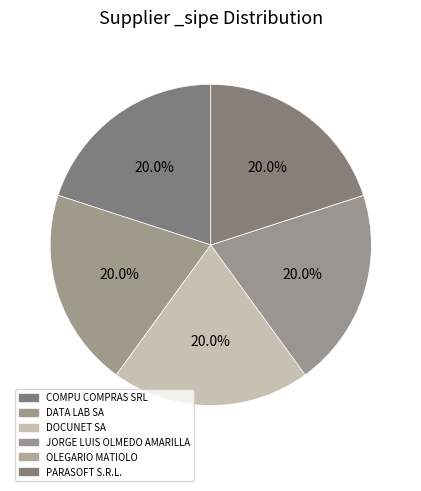

Combined, do PARASOFT S.R.L. and DOCUNET SA account for over 50%?

No